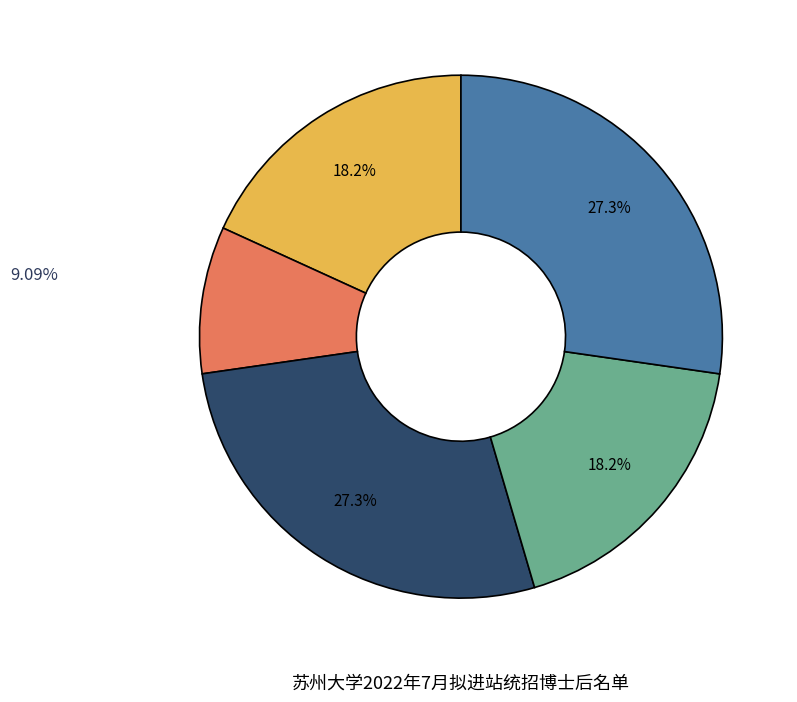

Is there a majority slice in this chart?

No